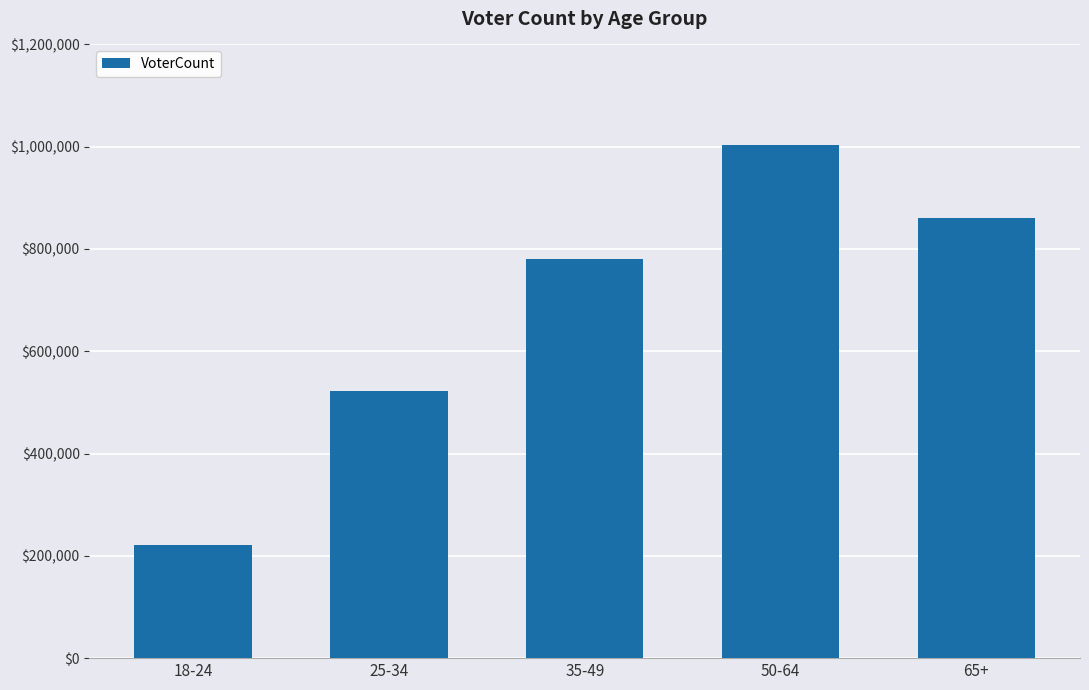

Approximately how many times larger is the value at 35-49 compared to 50-64?

0.8